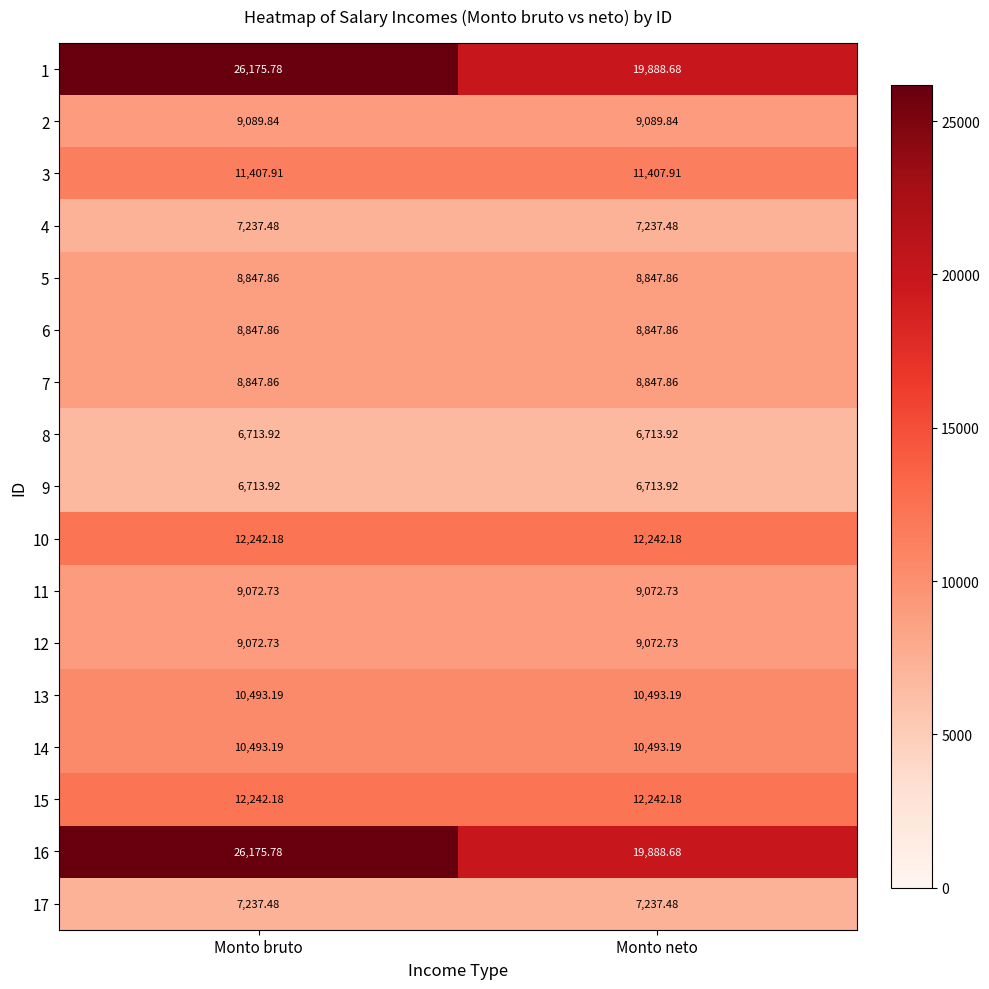

Is the value of 17 at Monto bruto greater than the value of 10 at Monto neto?

No